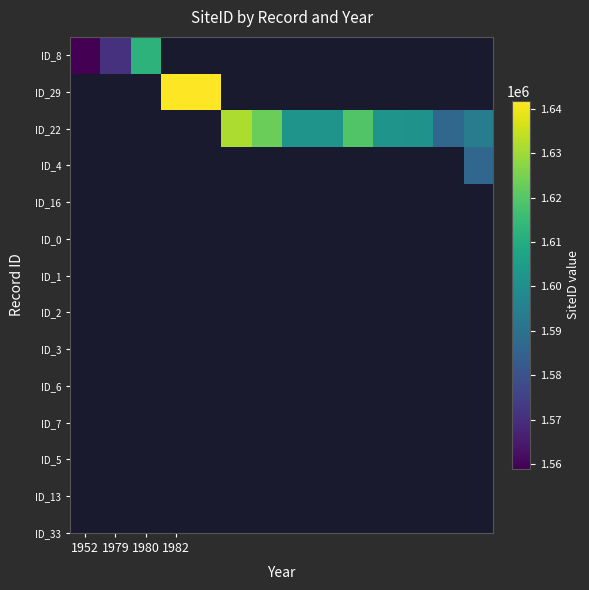

How many positive values does the ID_22 series have?

9